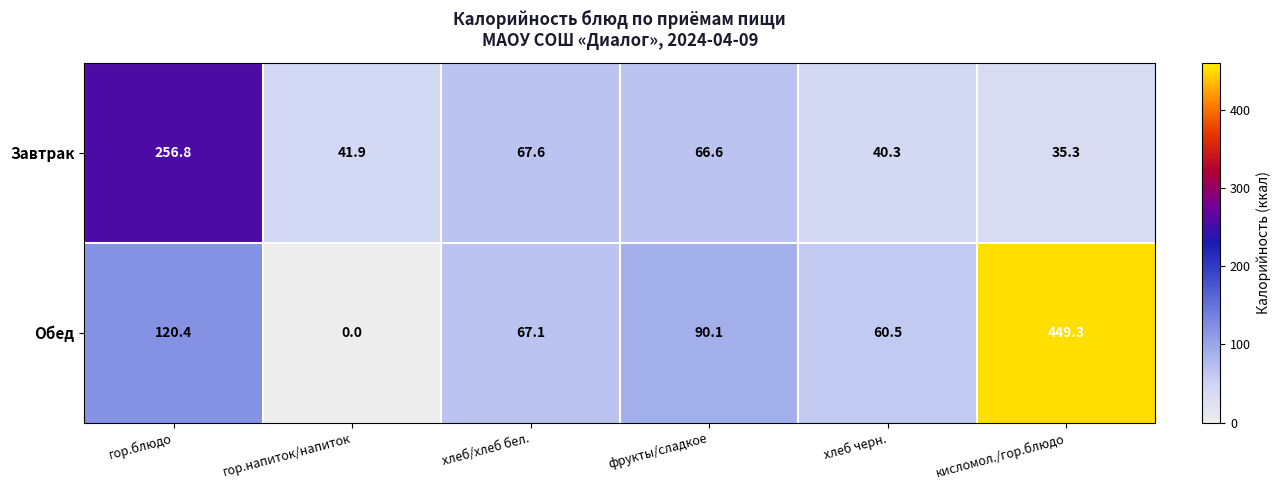

True or false: Завтрак has a value of 41.9 at гор.напиток/напиток.

True